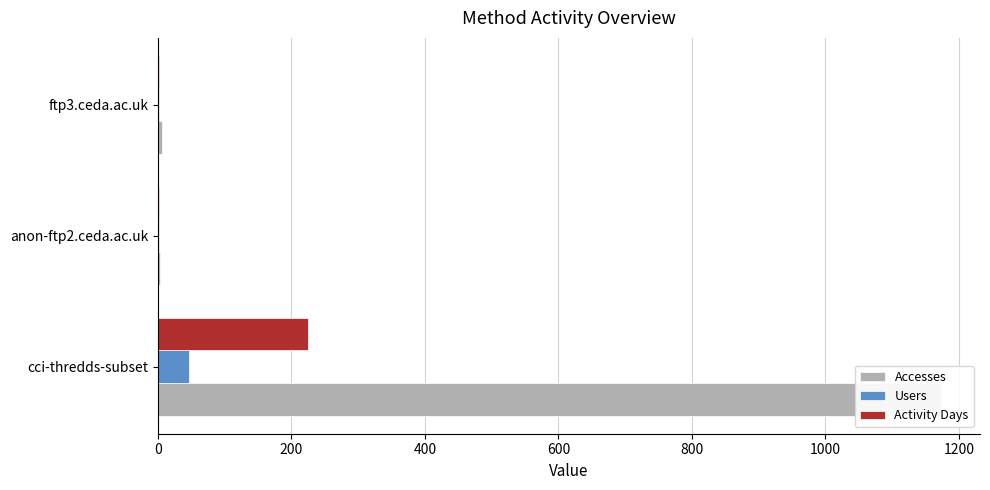

Reading left to right, transcribe all the data shown in this chart.

Accesses: 1173	3	6
Users: 46	1	1
Activity Days: 225	1	1